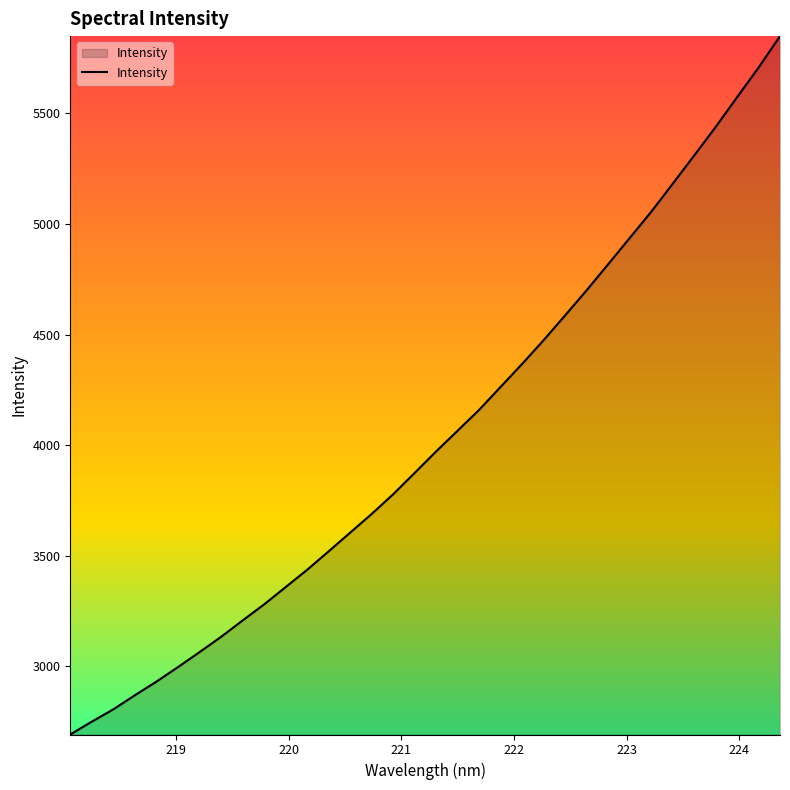

What is the smallest value displayed?

2691.1